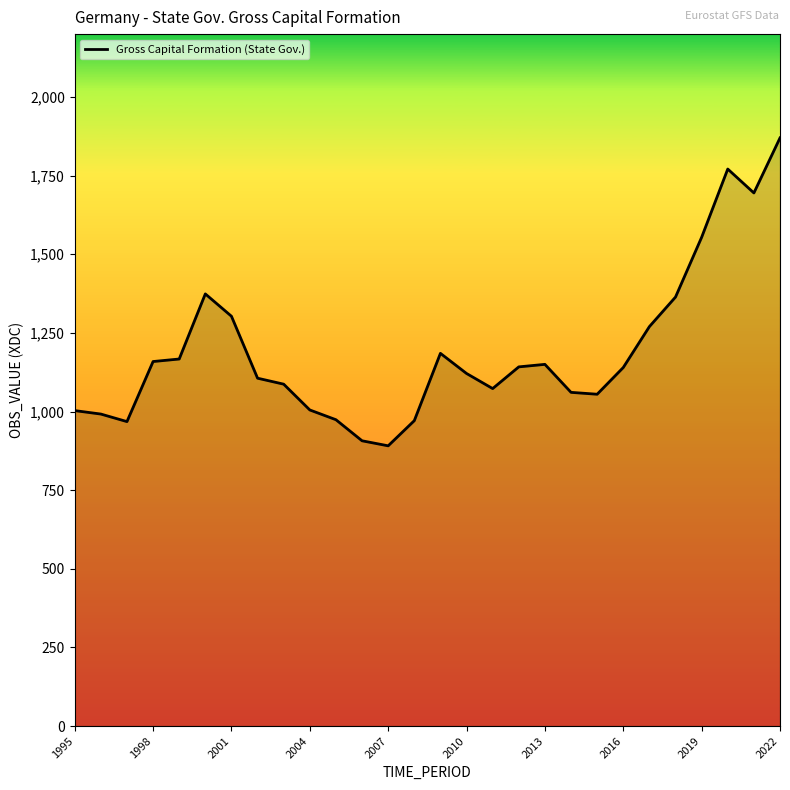

What is the smallest value displayed?

891